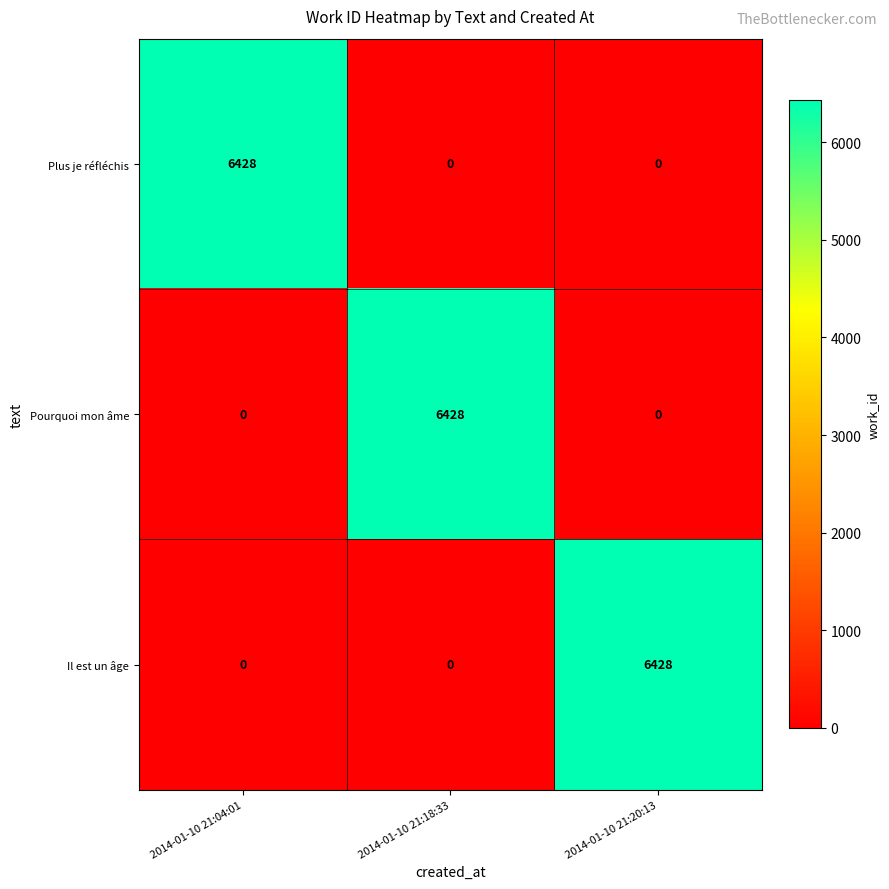

Is the value of Pourquoi mon âme at 2014-01-10 21:18:33 greater than the value of Il est un âge at 2014-01-10 21:04:01?

Yes